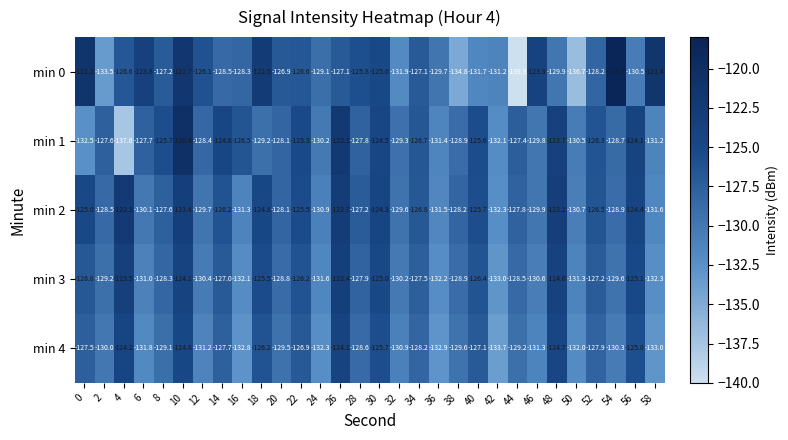

What is the spread (max minus min) of values at 58?

11.6